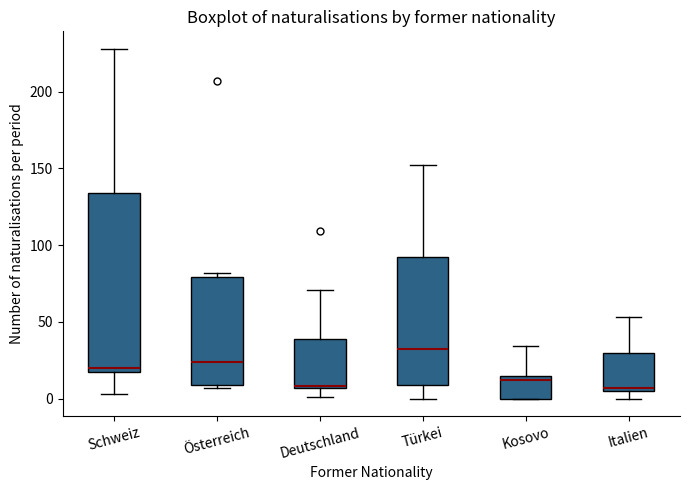

Reading left to right, transcribe this box plot: for each box, give where its median line is, the range the box spans, and where its two whiskers end, as read against the y-axis. The values are not printed on the chart, so give them approximately, as read against the axis.

Schweiz: median 20, box 15 to 135, whiskers 5 to 230
Österreich: median 25, box 10 to 80, whiskers 5 to 80 (just above the box's upper edge)
Deutschland: median 10 (drawn on the box's lower edge), box 5 to 40, whiskers 0 to 70
Türkei: median 30, box 10 to 90, whiskers 0 to 150
Kosovo: median 10, box 0 to 15, whiskers 0 to 35
Italien: median 5 (just above the box's lower edge), box 5 to 30, whiskers 0 to 55